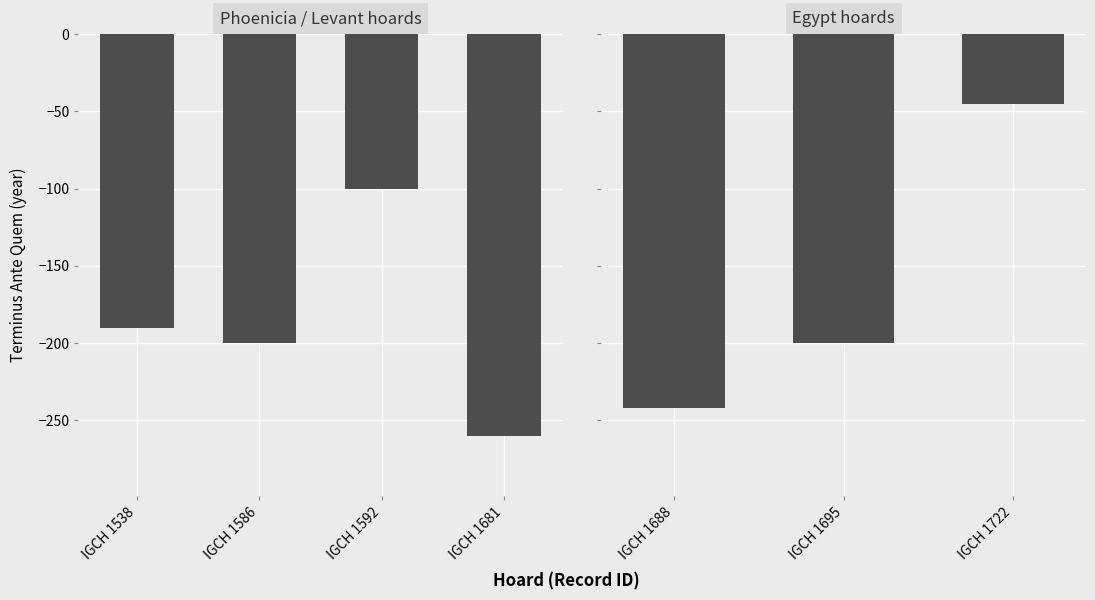

What value does the data have at IGCH 1695?

-200